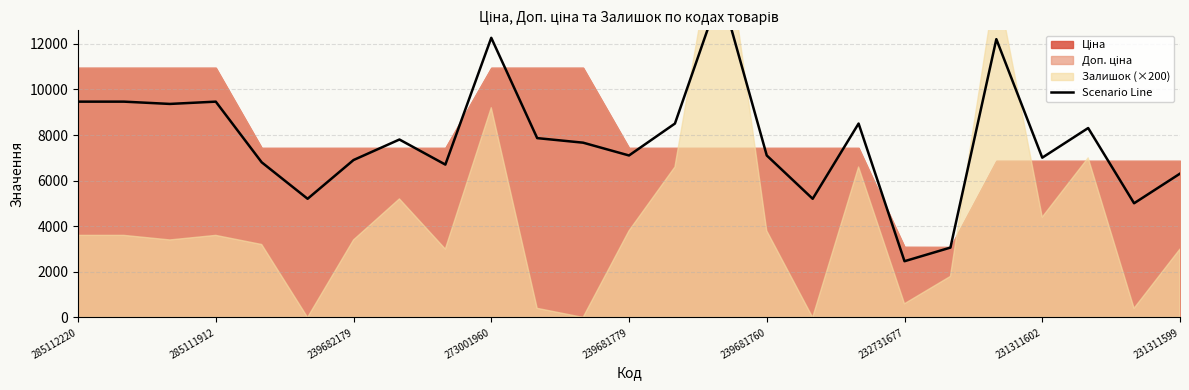

What is the smallest value displayed?

2466.3